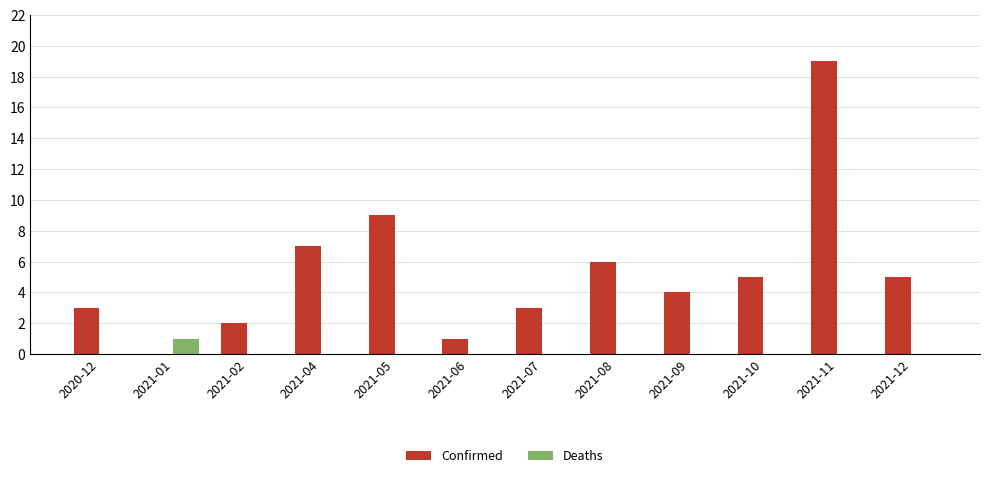

At which category does the chart reach its peak across all series?

2021-11